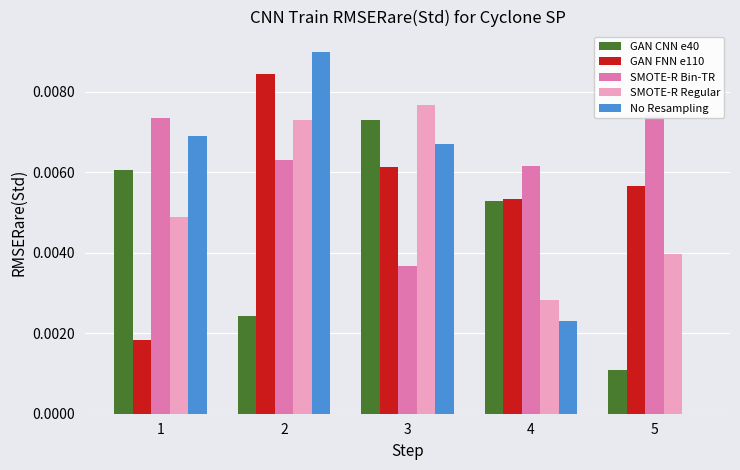

At which category is the sum across all series the highest?

2